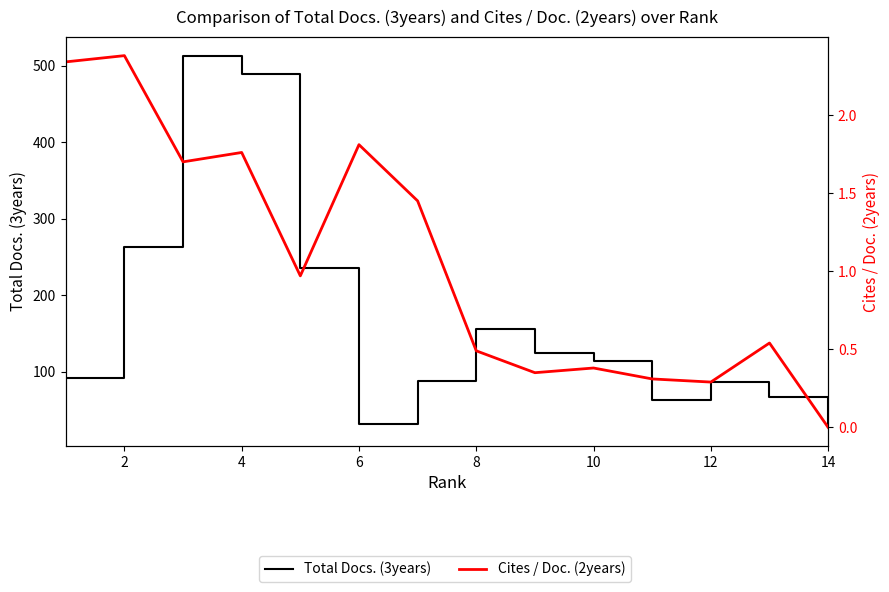

Is it true that Cites / Doc. (2years) equals 1.0 at 12?

False